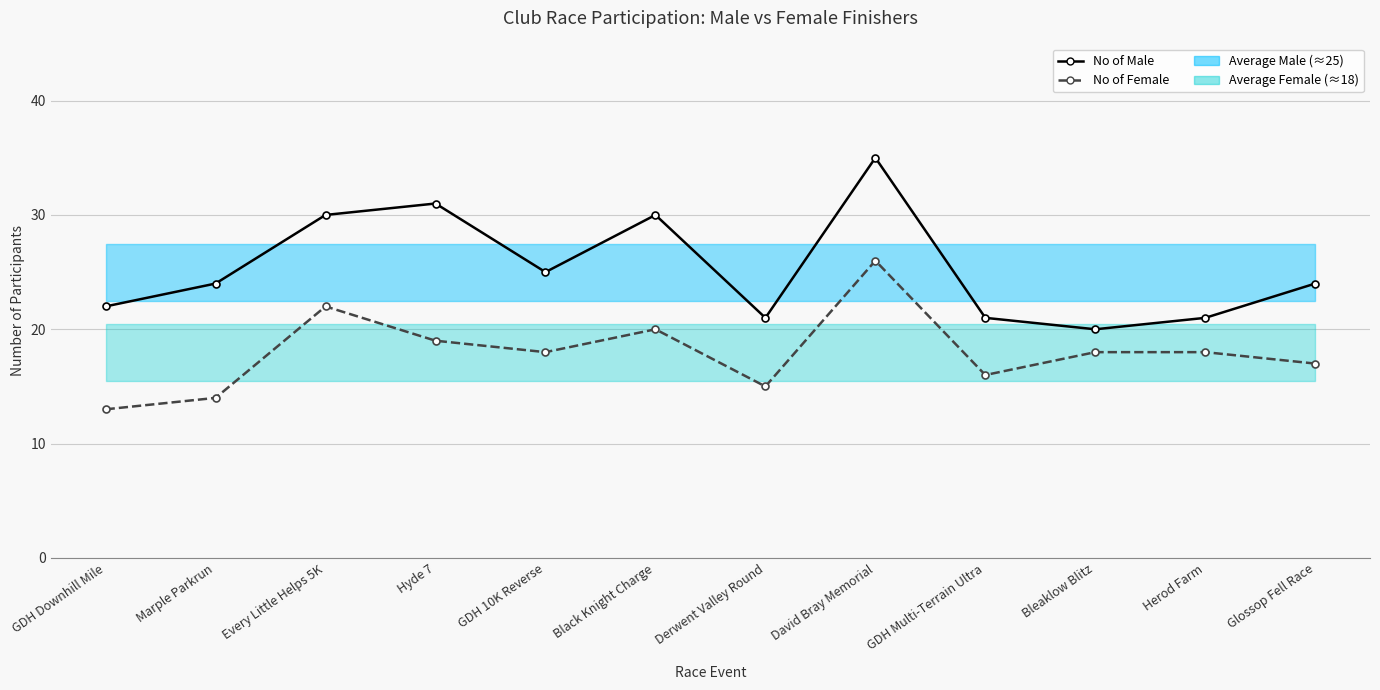

Rank the series by their average value, from lowest to highest.

No of Female, No of Male